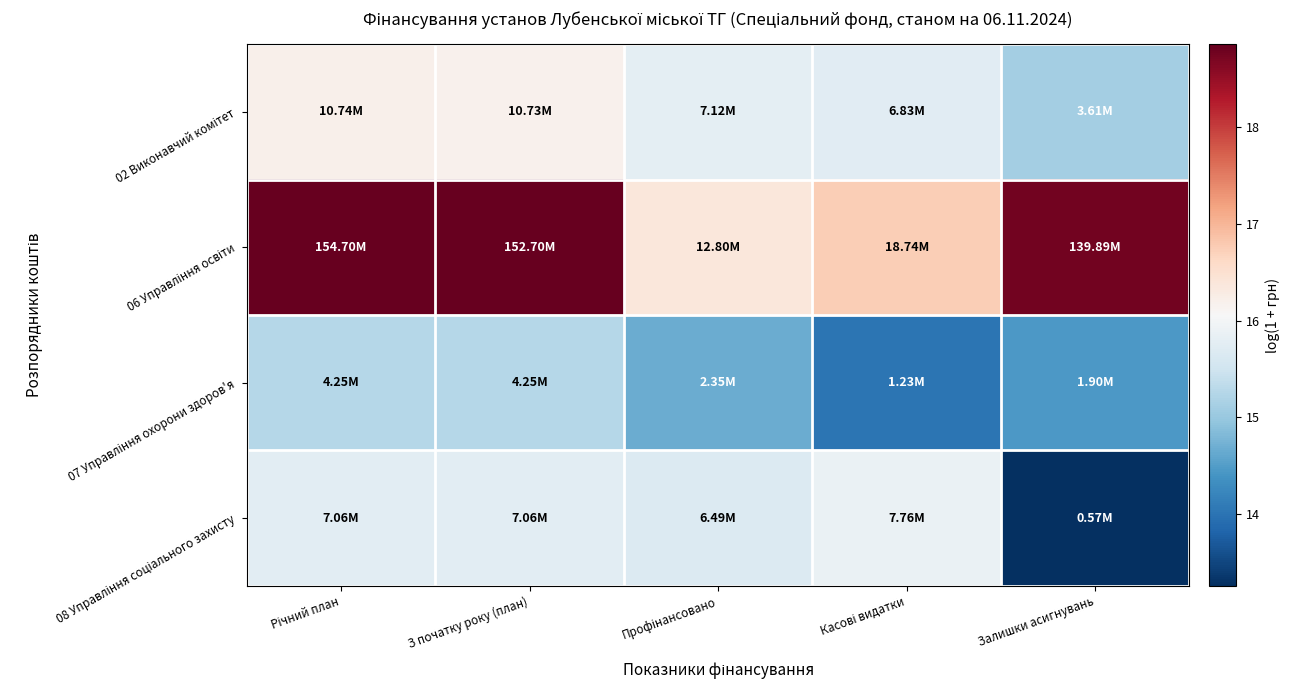

Which category has the lowest value across all series?

Залишки асигнувань